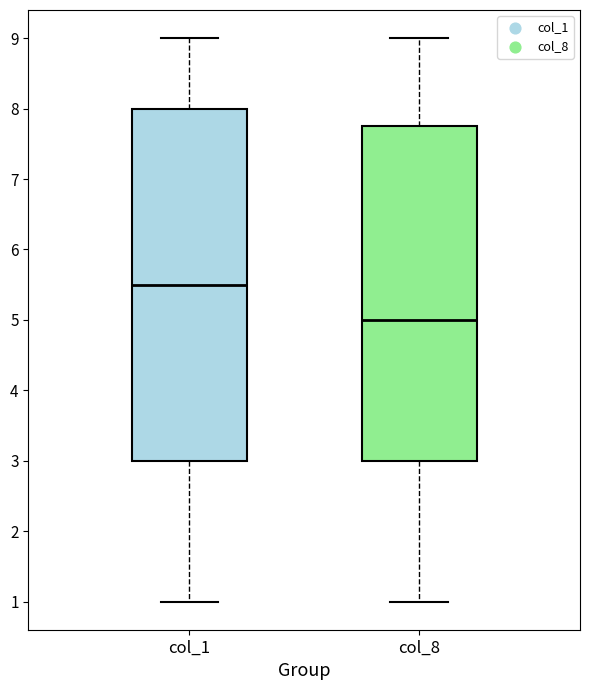

Comparing the boxes themselves (not the whiskers), which one is the tallest?

col_1